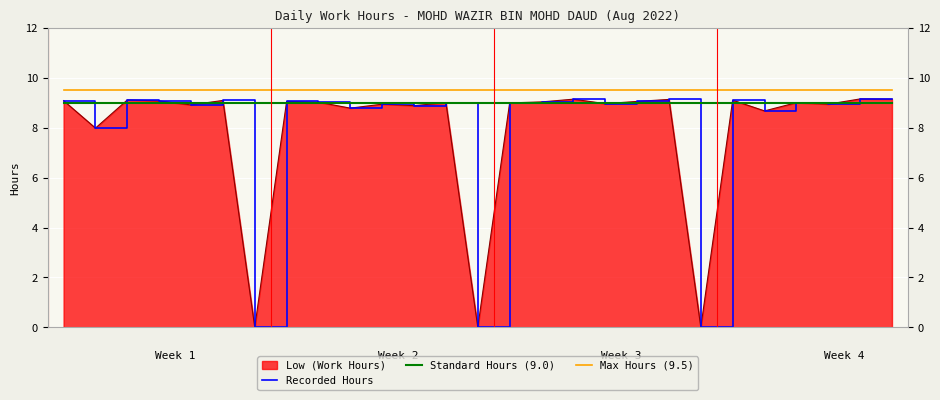

Which series has the largest total across all categories?

Max Hours (9.5)